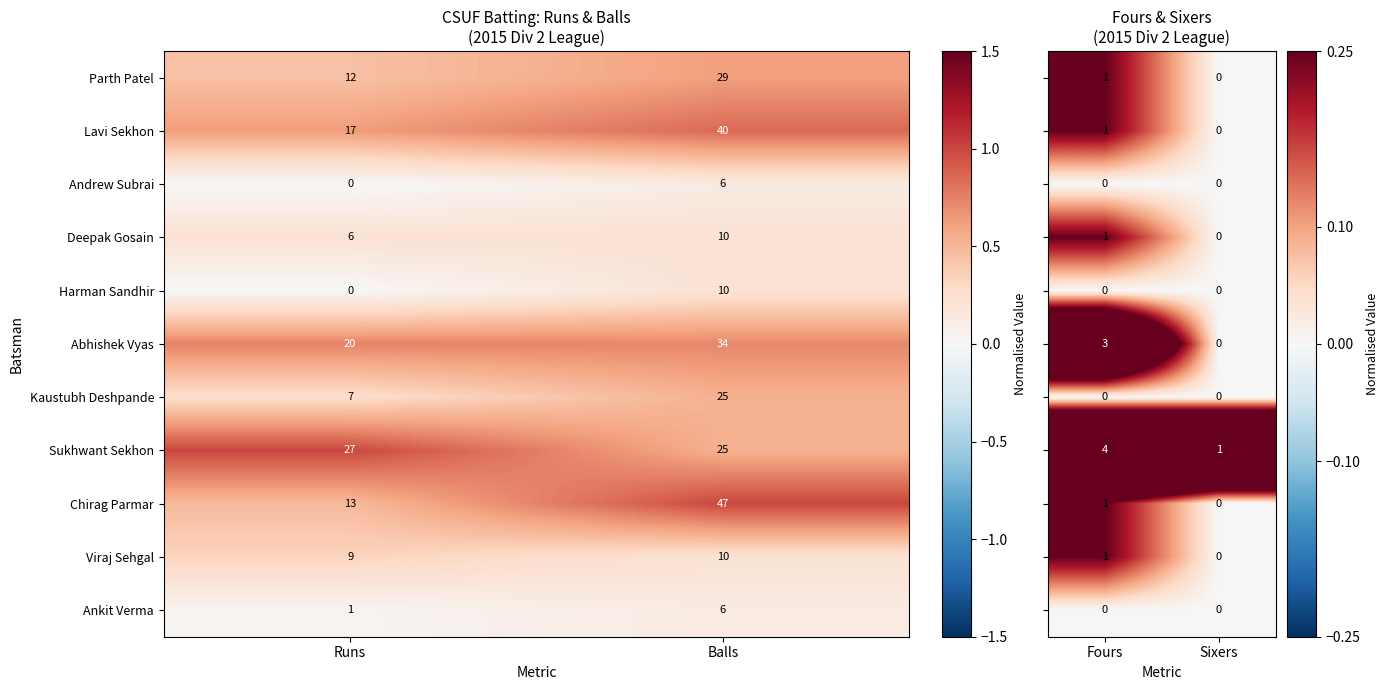

List the labels in order of Deepak Gosain value, largest first.

Balls, Runs